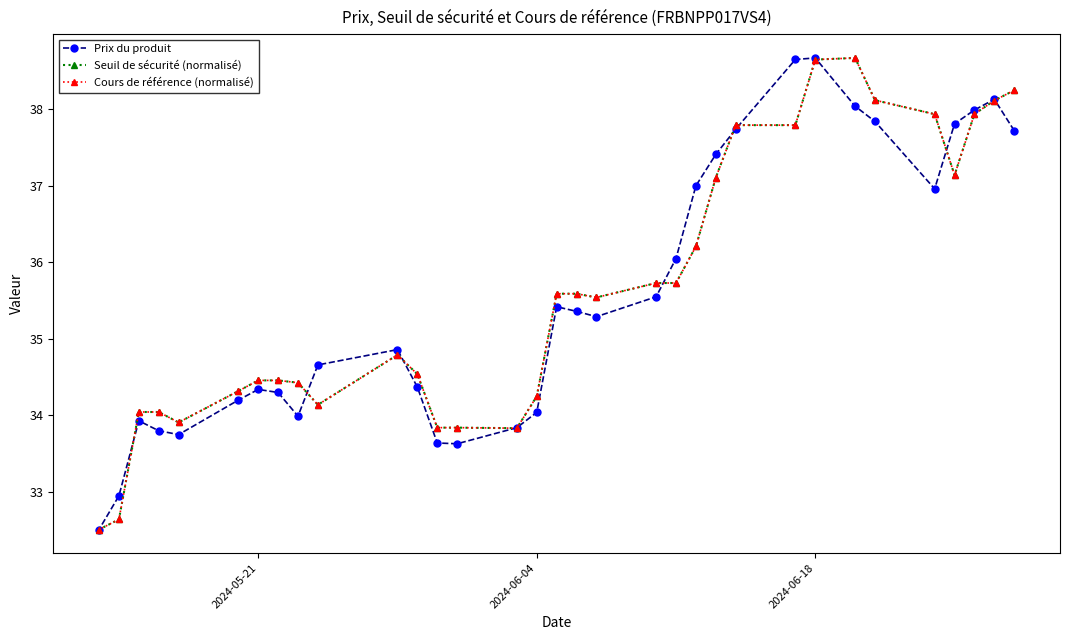

What is the lowest value of the Seuil de sécurité (normalisé) series?

32.5